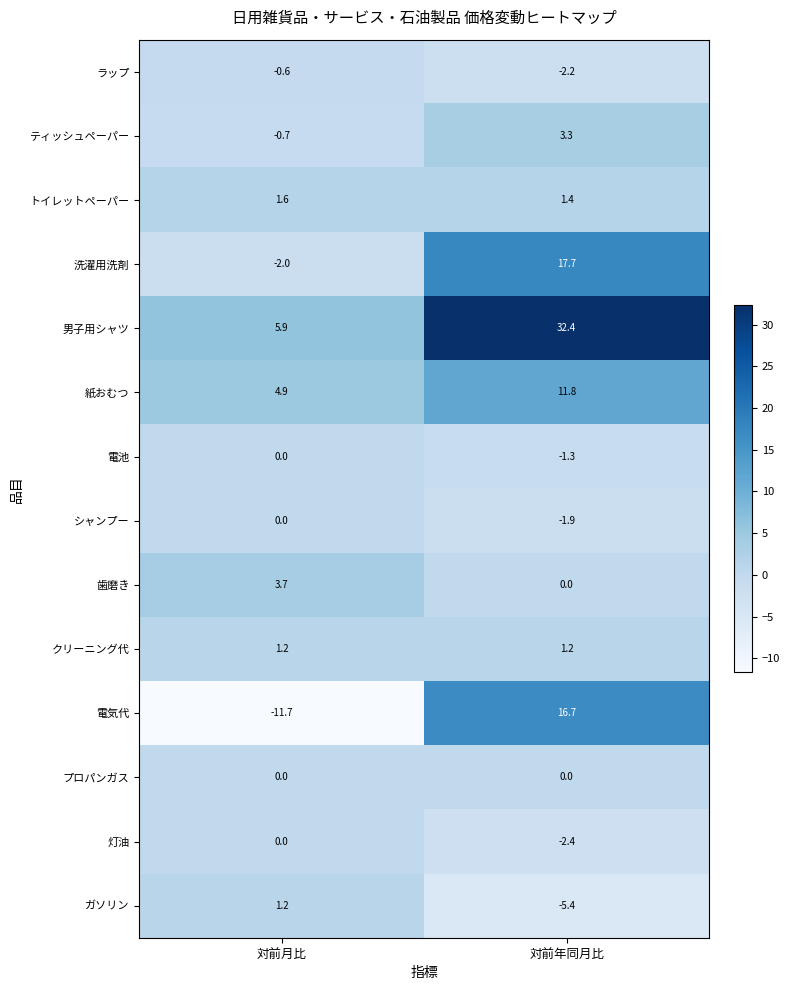

Is it true that シャンプー equals 0.7 at 対前月比?

False